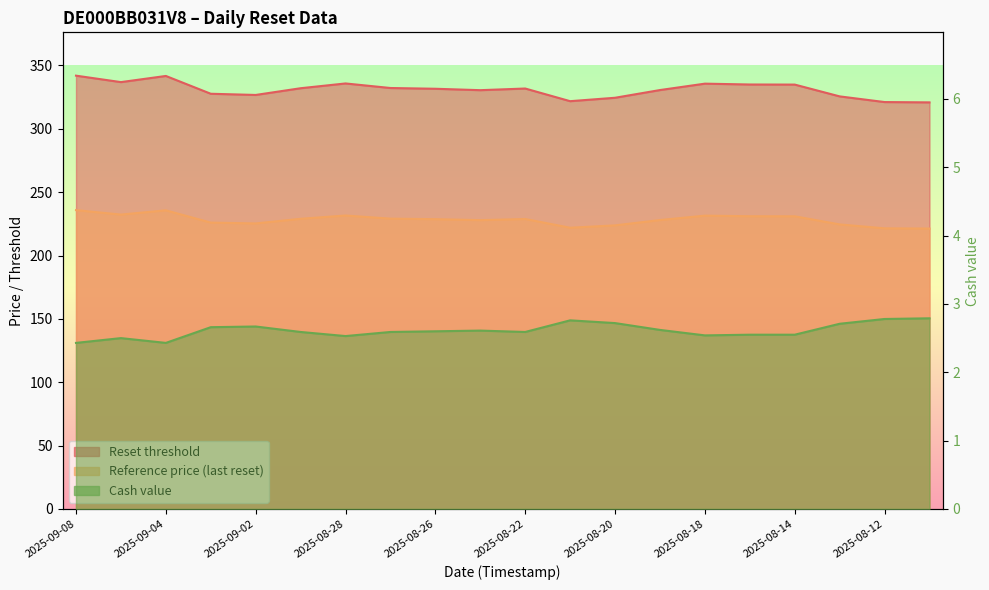

True or false: Reset threshold and Reference price (last reset) cross at least once.

False